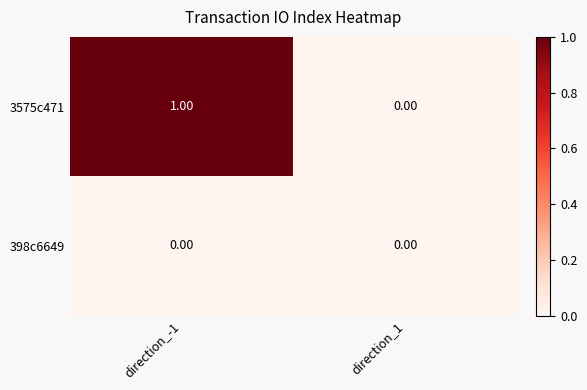

Which series changed the most between direction_-1 and direction_1?

3575c471